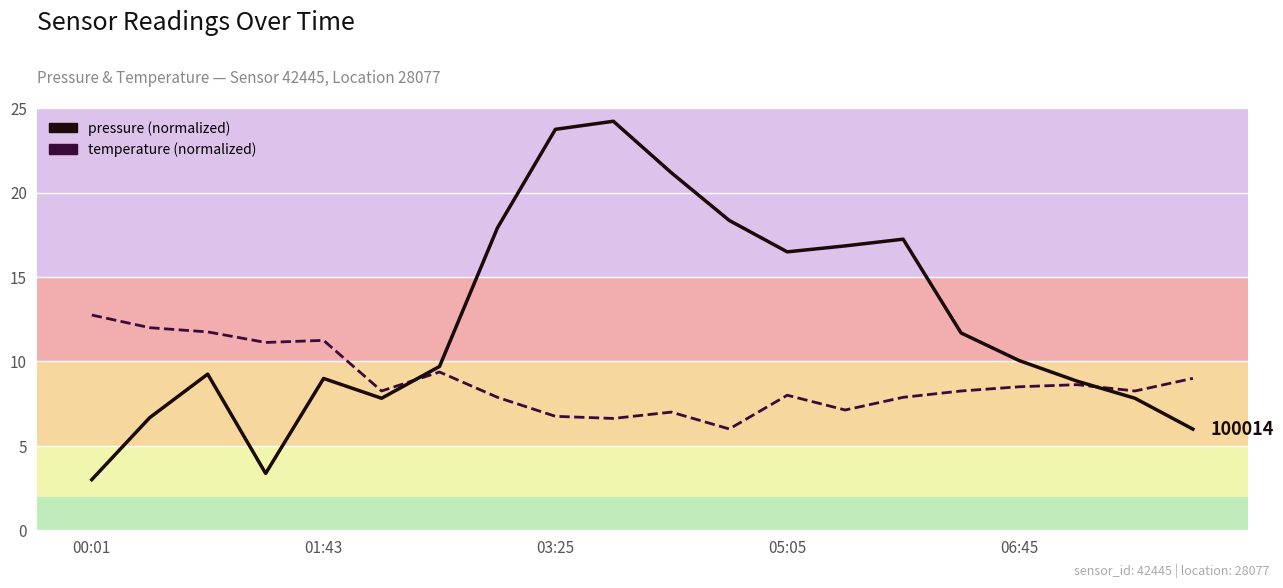

What is the minimum value shown in the chart?

3.0